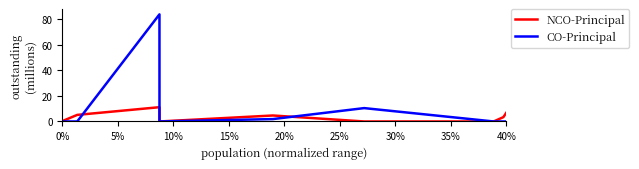

Which series has the widest spread of values?

CO-Principal